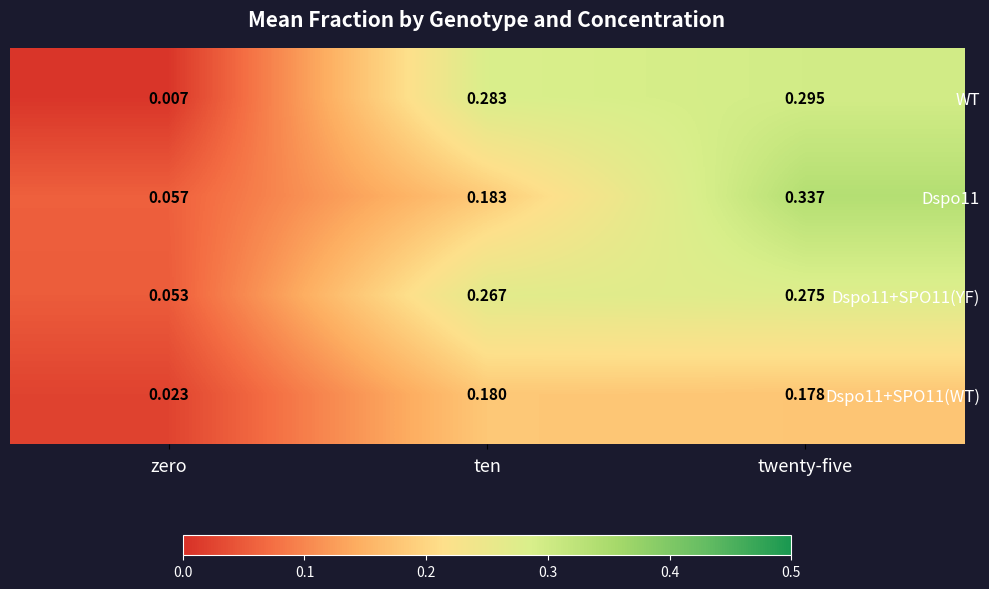

Which category has the lowest value in the Dspo11 series?

zero